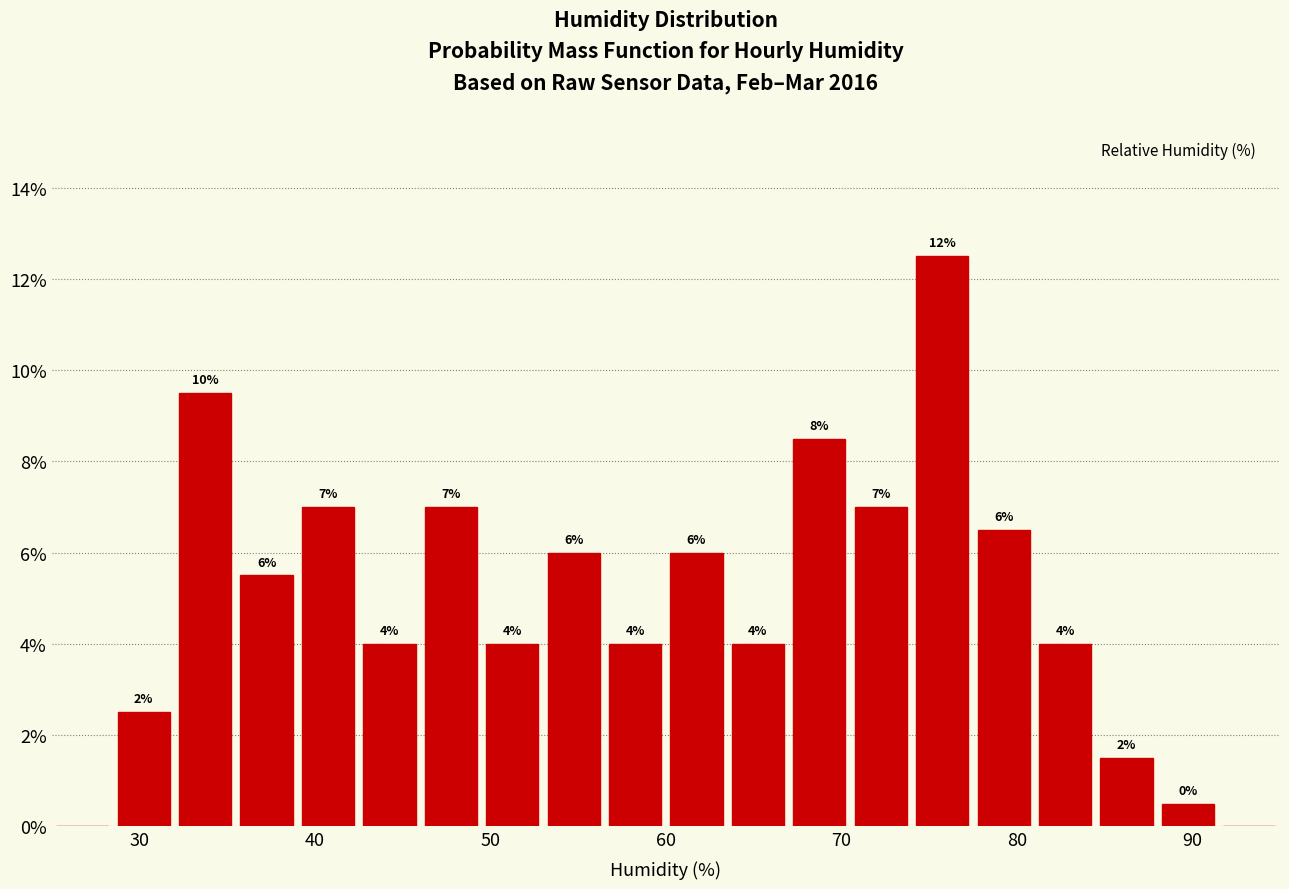

Around what value on the x-axis is the tallest bar? Give the approximate position of its centre, as read against the axis.

76